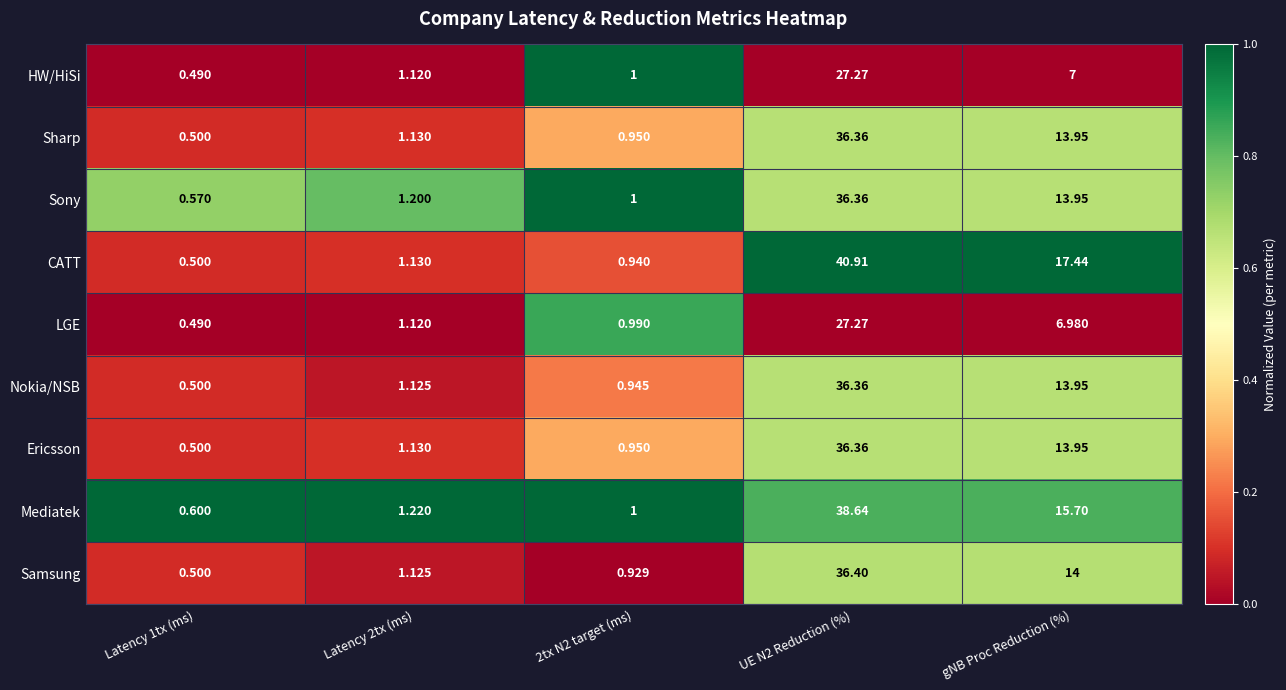

Which series has the widest spread of values?

CATT